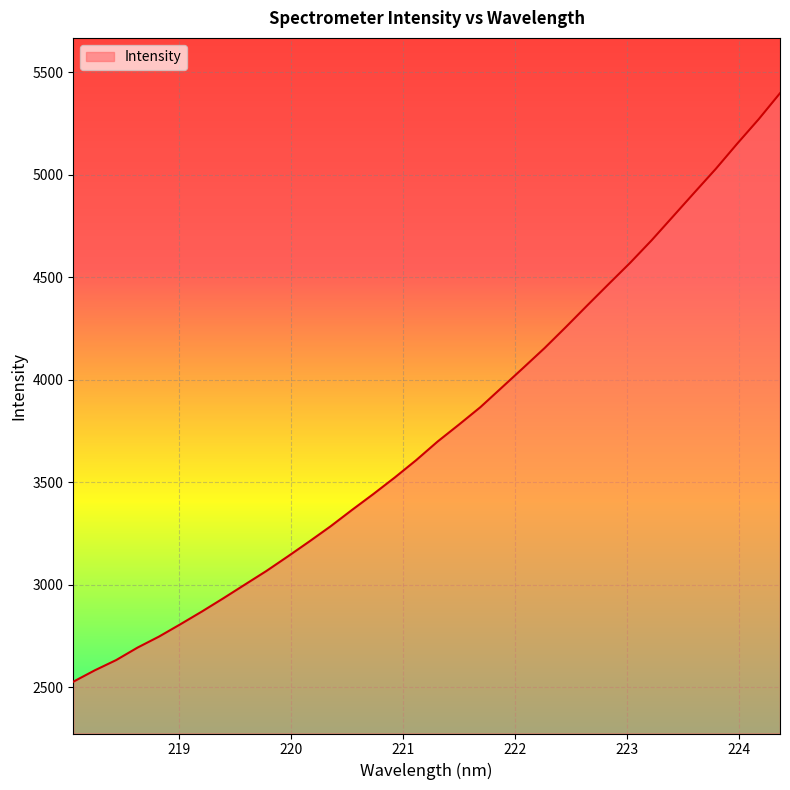

What is the difference between the maximum and minimum values?

2870.7